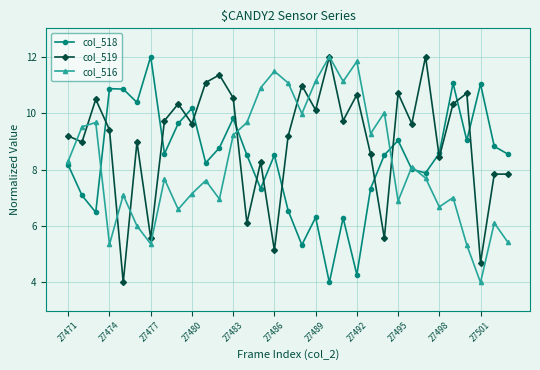

What is the difference between the maximum and minimum values in the col_516 series?

8.0